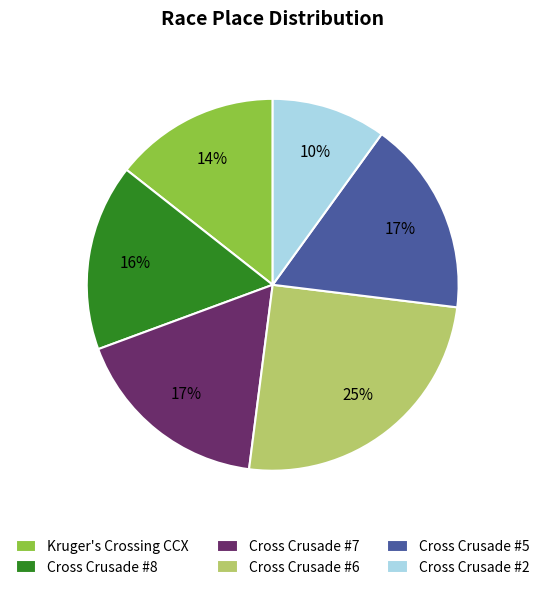

To the nearest percent, what is the difference between the Kruger's Crossing CCX and Cross Crusade #8 slice percentages?

2%